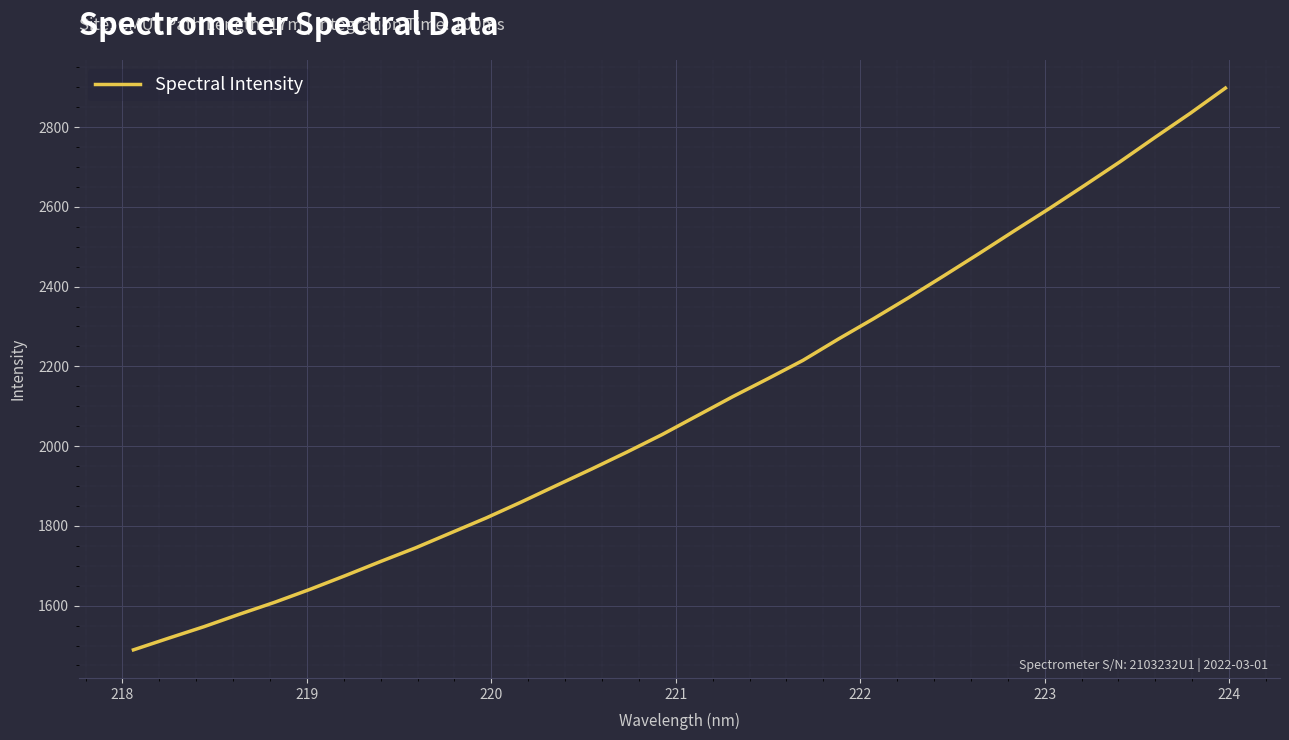

What is the greatest value displayed?

2897.6